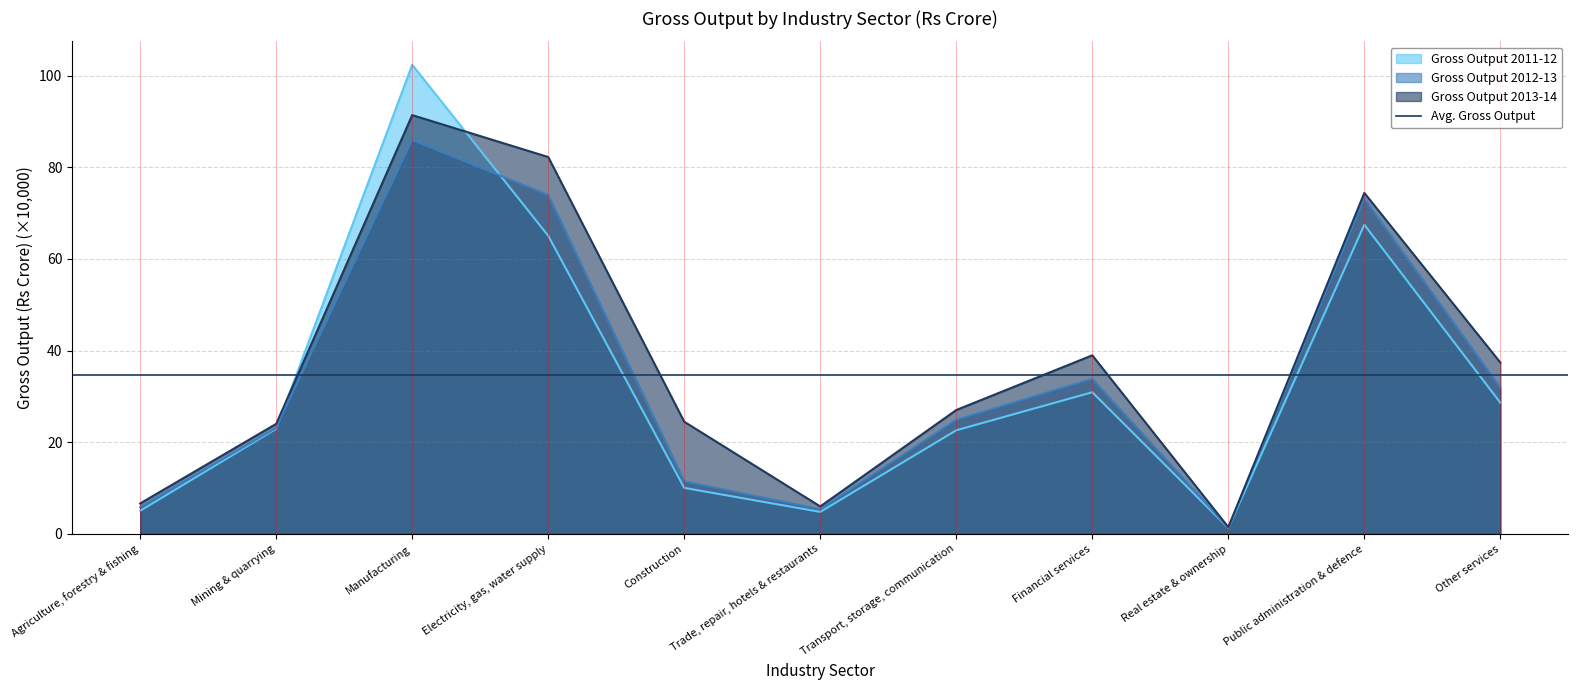

At which label does Gross Output 2012-13 reach its peak?

Manufacturing